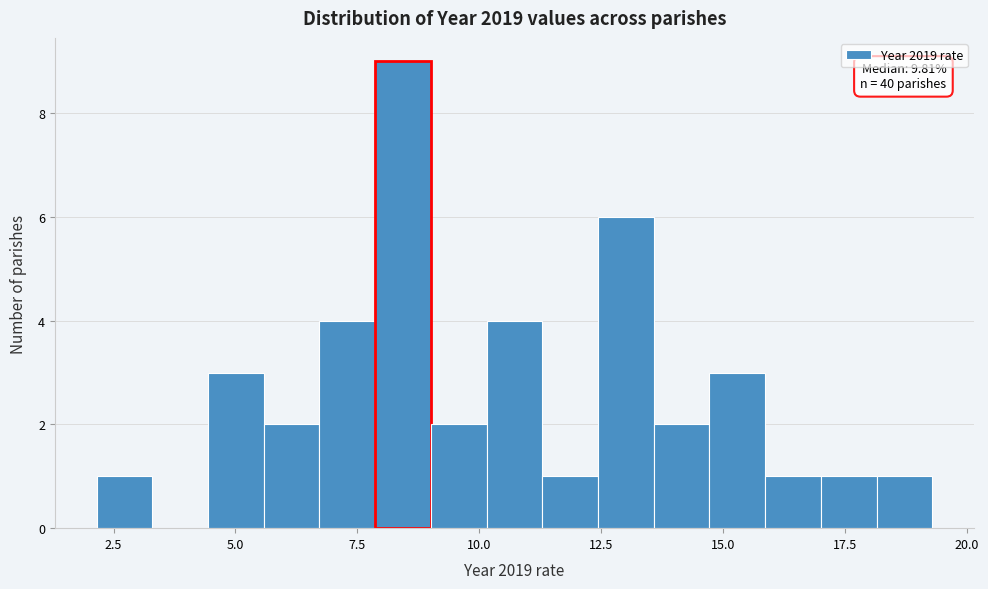

Around what value on the x-axis is the tallest bar? Give the approximate position of its centre, as read against the axis.

8.5